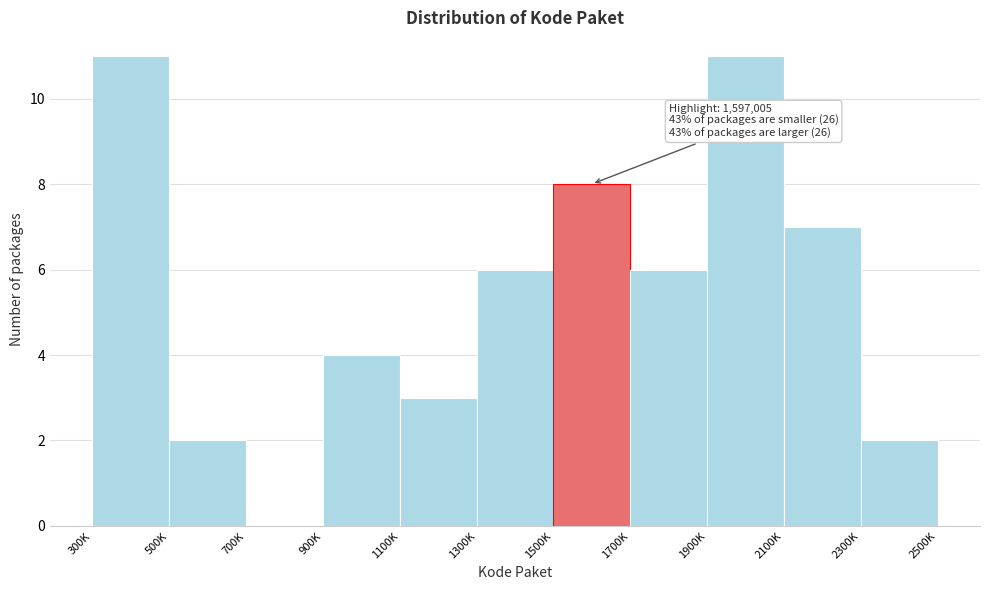

Reading right to left, what are all the values shown in this chart?

2300K=2	2100K=7	1900K=11	1700K=6	1500K=8	1300K=6	1100K=3	900K=4	700K=0	500K=2	300K=11